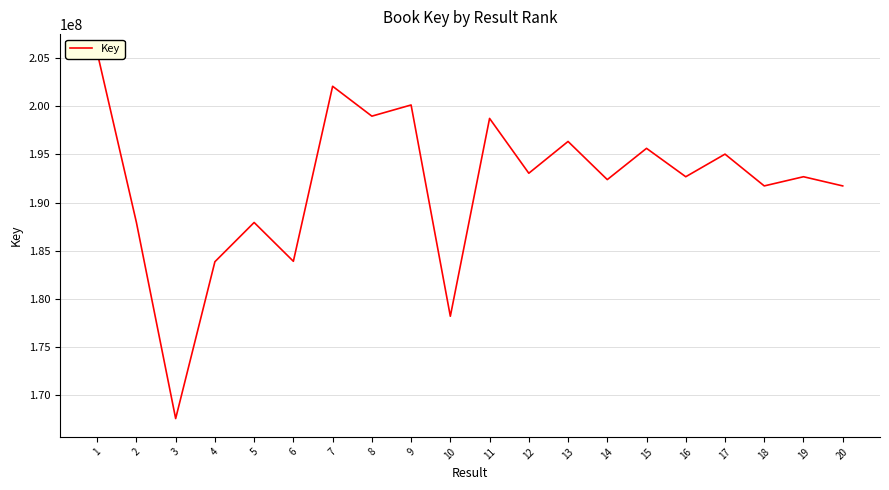

What is the change in value from 3 to 8?

+31380600